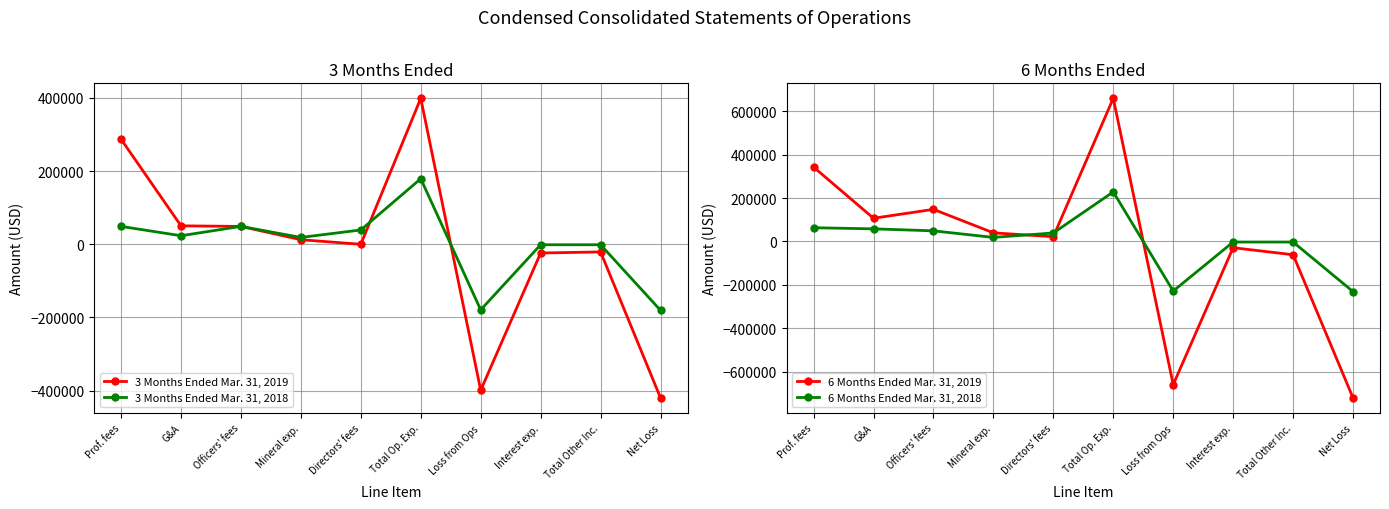

Reading left to right, transcribe all the data shown in this chart.

3 Months Ended Mar. 31, 2019: Prof. fees=287237	G&A=50423	Officers' fees=48852	Mineral exp.=12500	Directors' fees=0	Total Op. Exp.=399012	Loss from Ops=-399012	Interest exp.=-23827	Total Other Inc.=-20897	Net Loss=-419909
3 Months Ended Mar. 31, 2018: Prof. fees=48954	G&A=23387	Officers' fees=48992	Mineral exp.=18700	Directors' fees=39194	Total Op. Exp.=179227	Loss from Ops=-179227	Interest exp.=-1266	Total Other Inc.=-1266	Net Loss=-180493
6 Months Ended Mar. 31, 2019: Prof. fees=342780	G&A=107014	Officers' fees=147962	Mineral exp.=39801	Directors' fees=22000	Total Op. Exp.=659557	Loss from Ops=-659557	Interest exp.=-28676	Total Other Inc.=-61151	Net Loss=-720708
6 Months Ended Mar. 31, 2018: Prof. fees=63268	G&A=58144	Officers' fees=48992	Mineral exp.=18700	Directors' fees=39194	Total Op. Exp.=228298	Loss from Ops=-228298	Interest exp.=-2568	Total Other Inc.=-2568	Net Loss=-230866